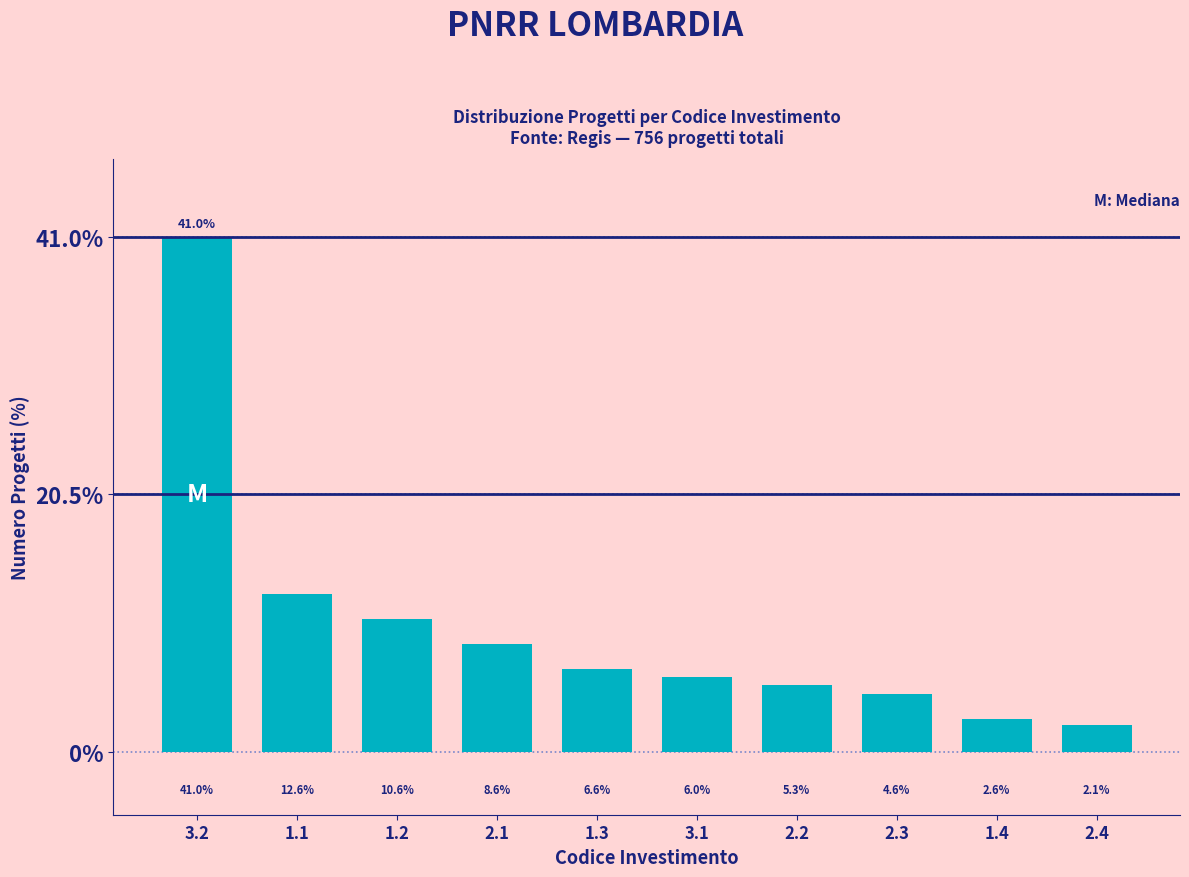

Reading left to right, what are all the values shown in this chart?

41.0	12.6	10.6	8.6	6.6	6.0	5.3	4.6	2.6	2.1